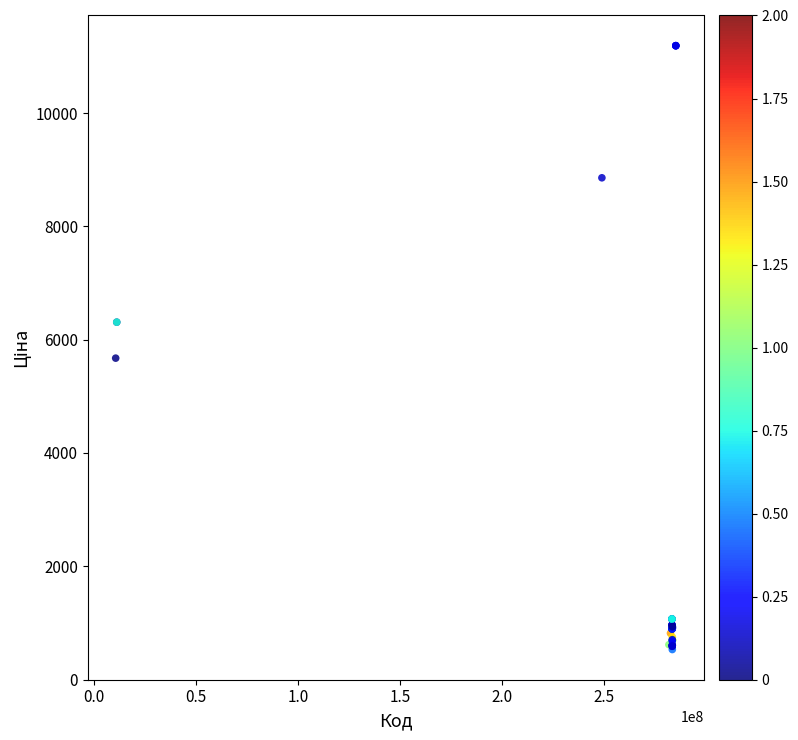

What Y value in the scatter plot is closest to 5859?

5673.8